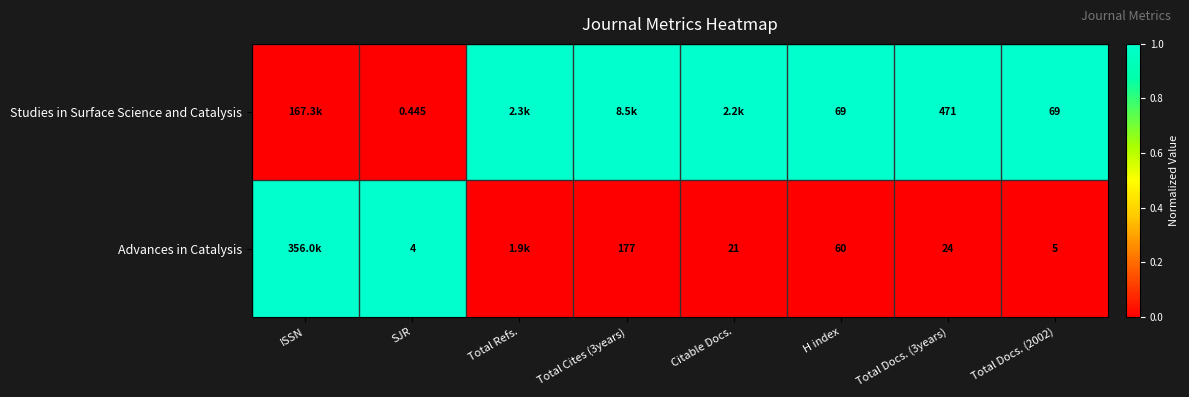

What is the difference between the highest and lowest values at Citable Docs.?

1